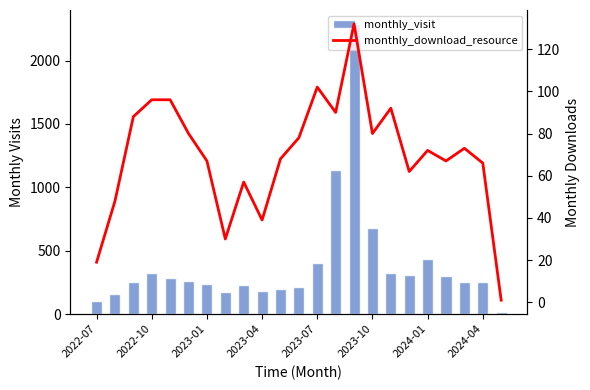

What is the greatest value displayed?

2285